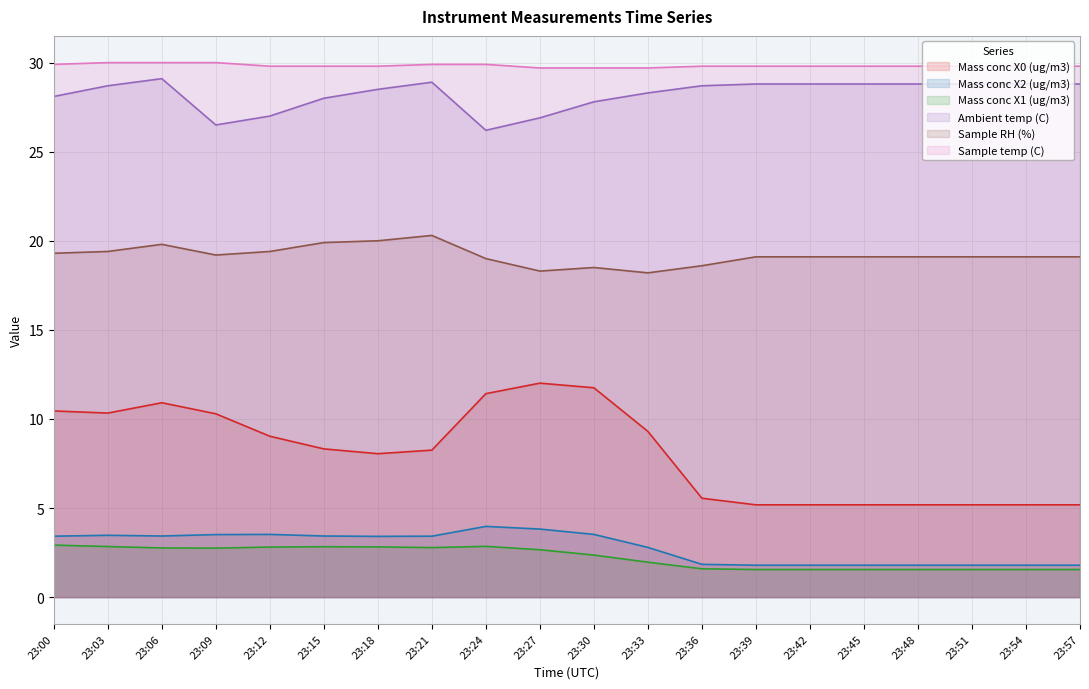

What is the minimum value shown in the chart?

1.6